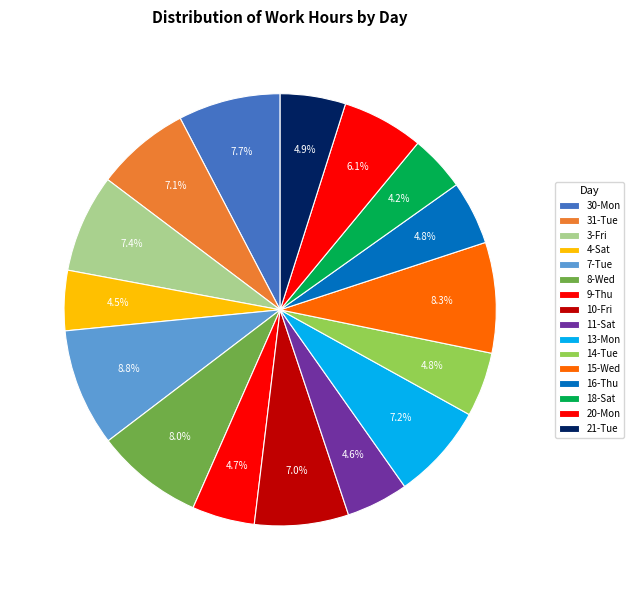

What percentage is the 9-Thu slice, to the nearest percent?

5%